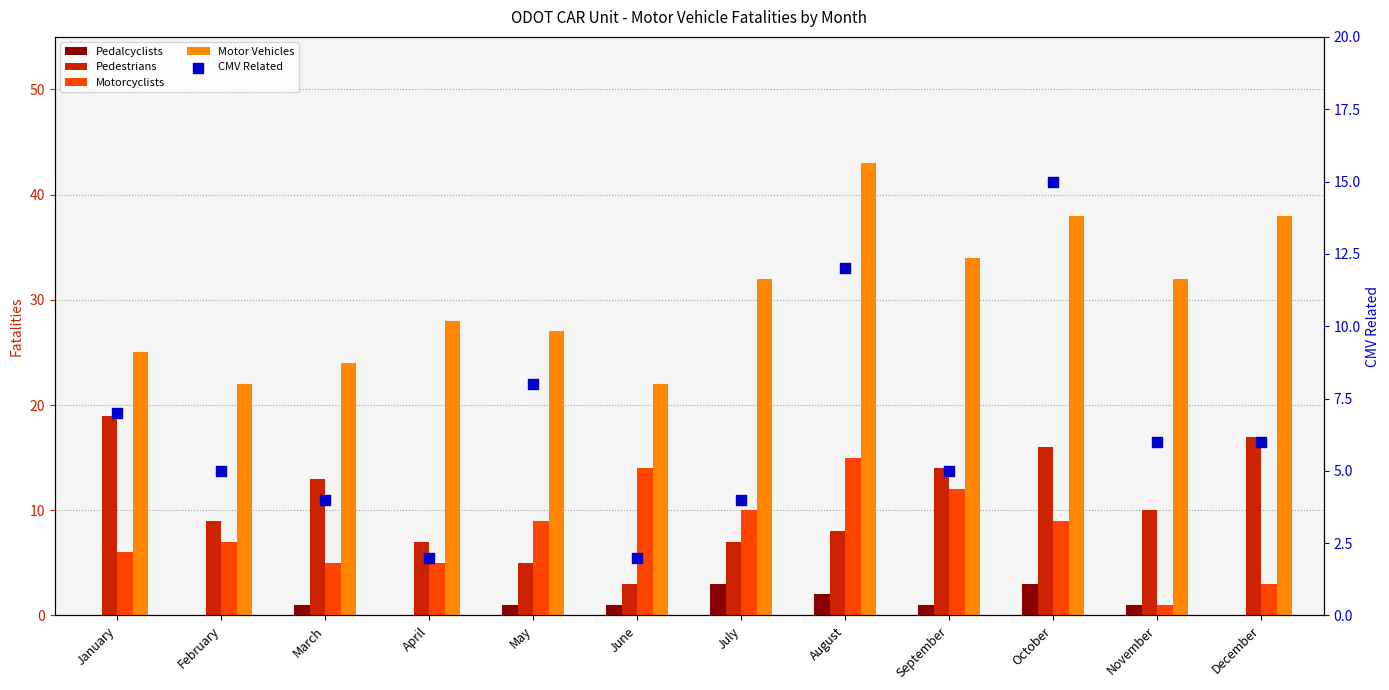

What is the total value across all series at June?

42